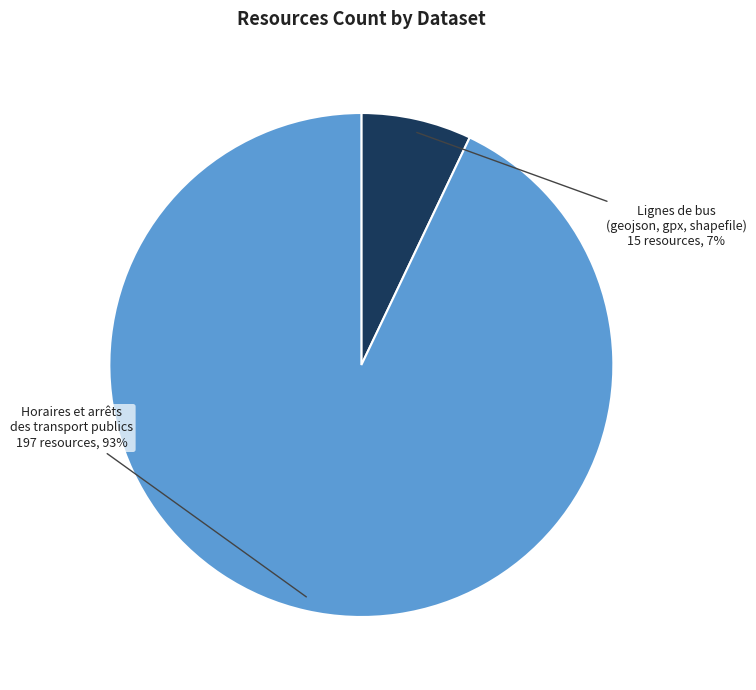

Which has a higher value, Horaires et arrêts des transport publics or Lignes de bus (geojson, gpx, shapefile)?

Horaires et arrêts des transport publics